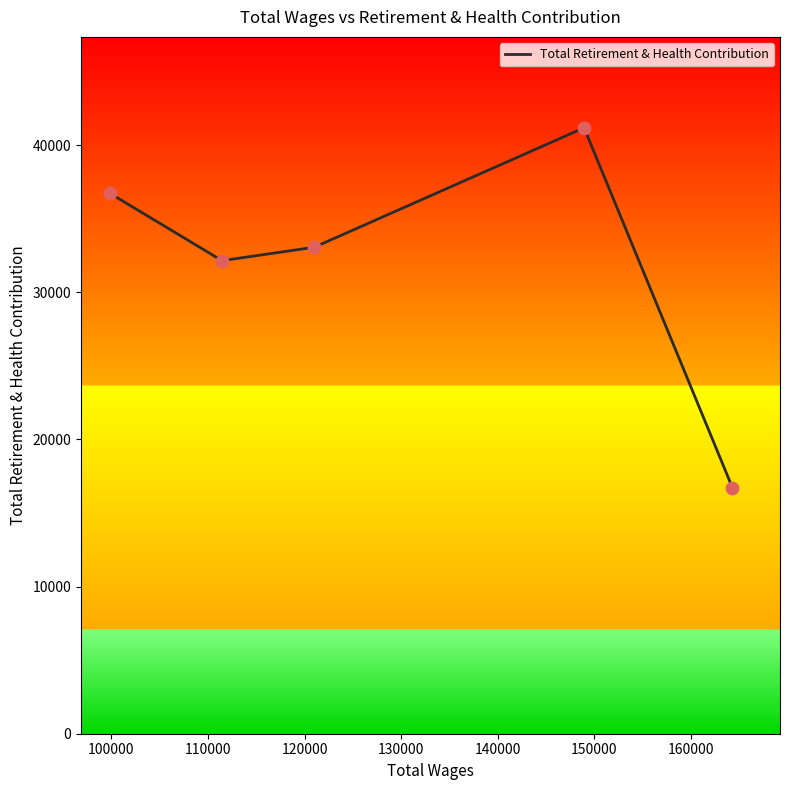

How many interior local peaks (higher than both neighbors) does the data have?

1